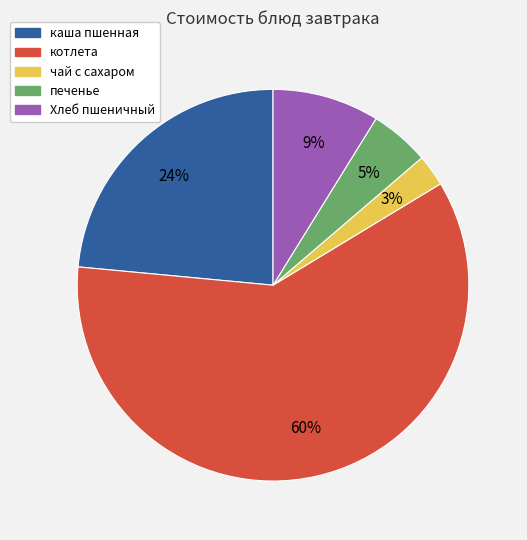

To the nearest percent, what percentage of the pie is каша пшенная?

24%